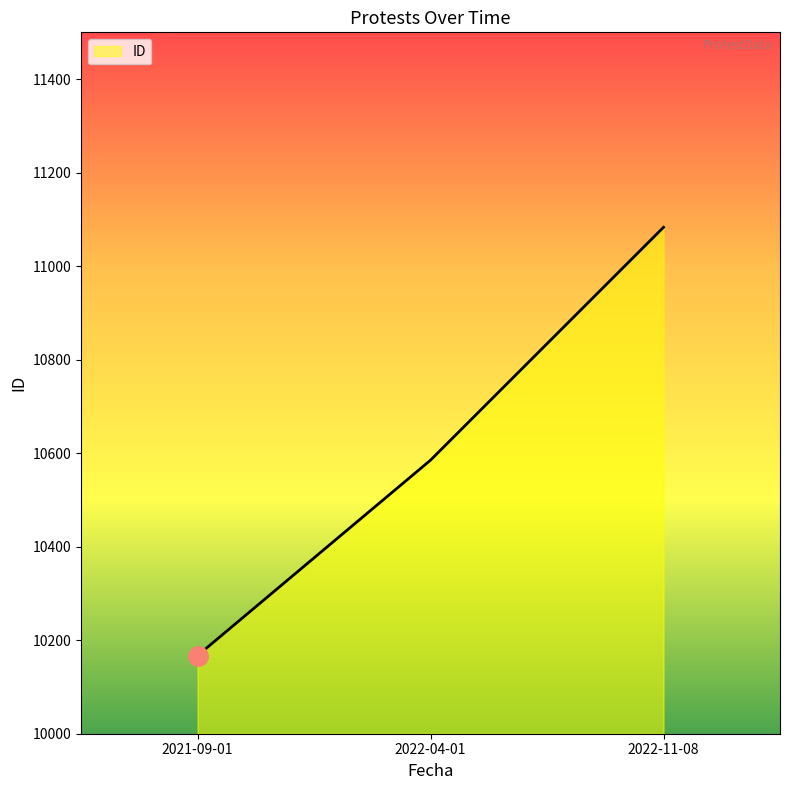

What is the greatest value displayed?

11083